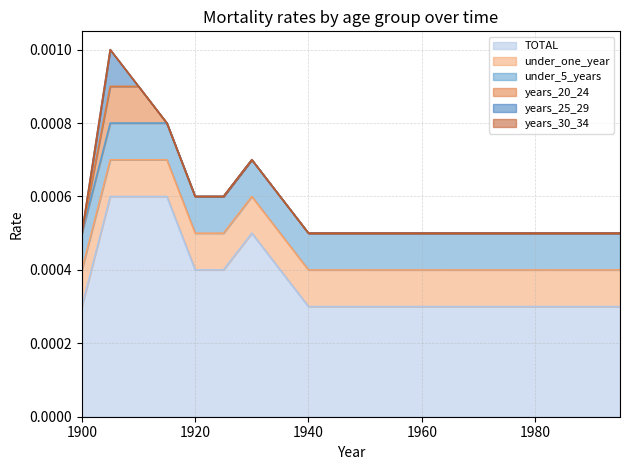

Rank the categories by years_20_24 value from lowest to highest.

1900, 1915, 1920, 1925, 1930, 1935, 1940, 1945, 1950, 1955, 1960, 1965, 1970, 1975, 1980, 1985, 1990, 1995, 1905, 1910